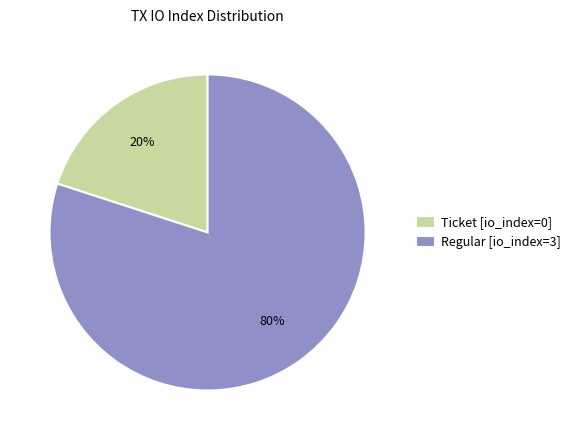

Rank the categories by value from lowest to highest.

Ticket [io_index=0], Regular [io_index=3]